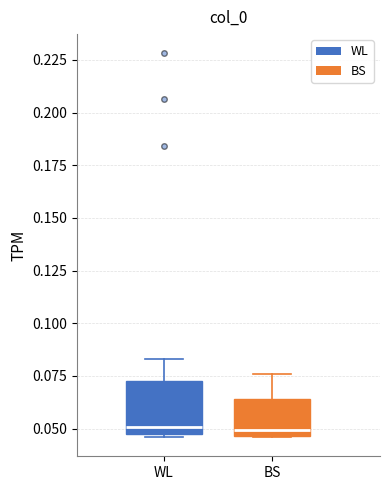

Where is the lower edge of the box for BS on the y-axis? The values are not printed on the chart, so give them approximately, as read against the axis.

0.045